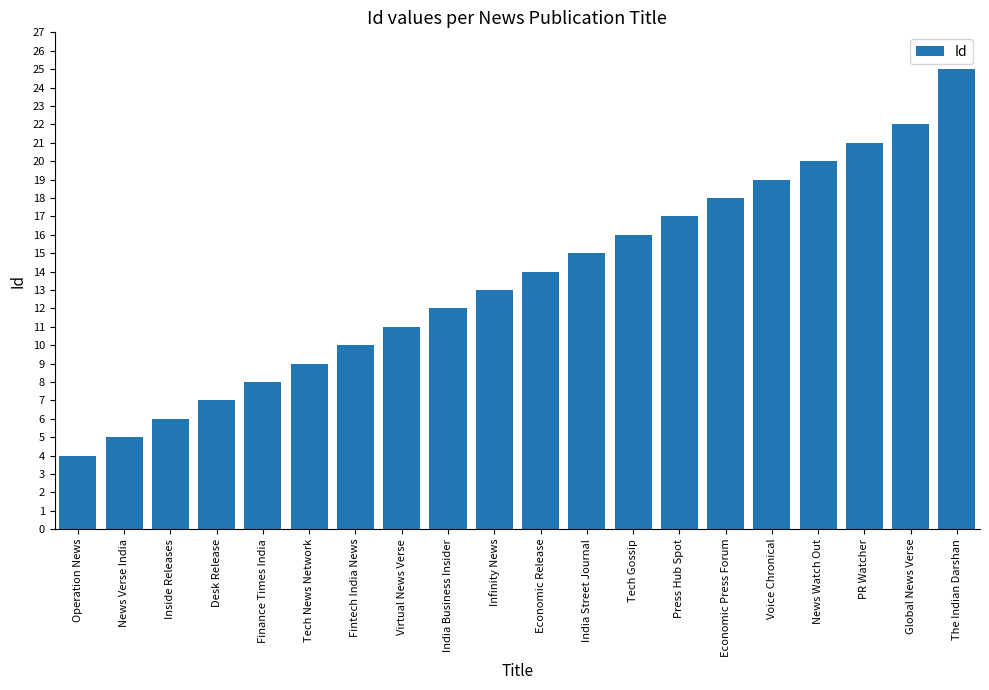

What is the average value?

14